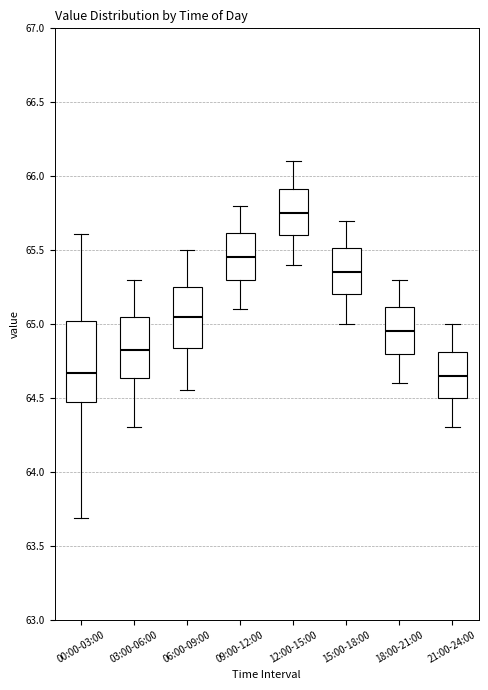

Which box has the highest median line?

12:00-15:00